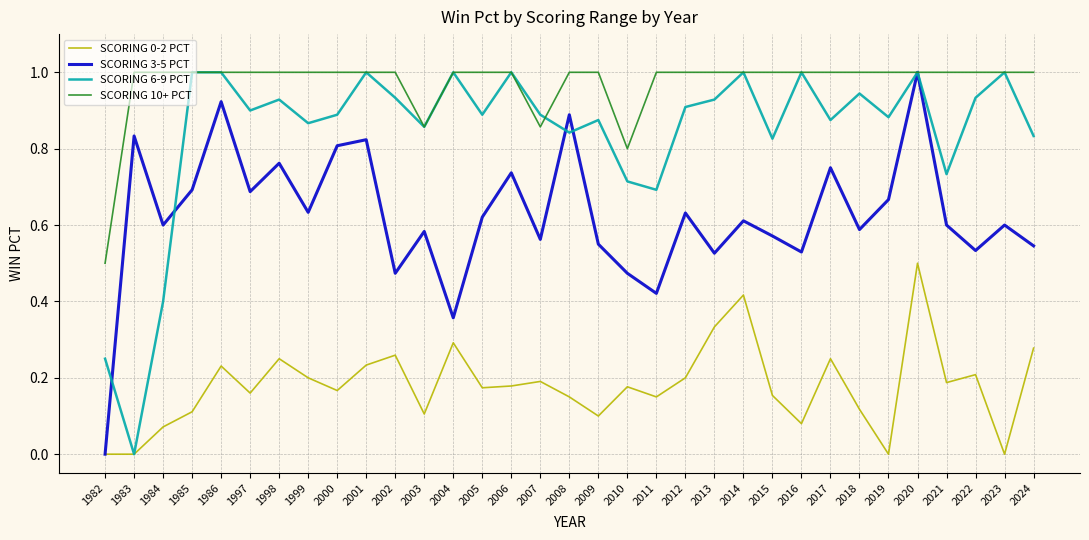

Which series changed the most between 1982 and 2009?

SCORING 6-9 PCT